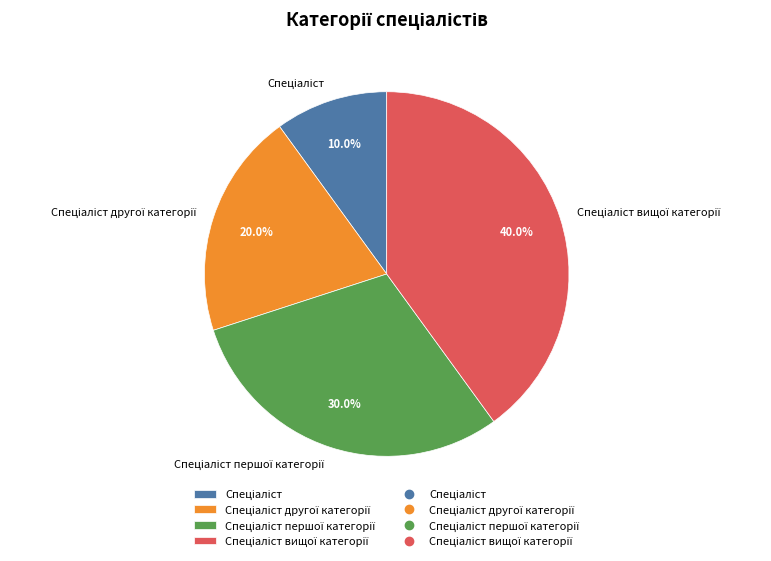

Does any single category account for the majority?

No